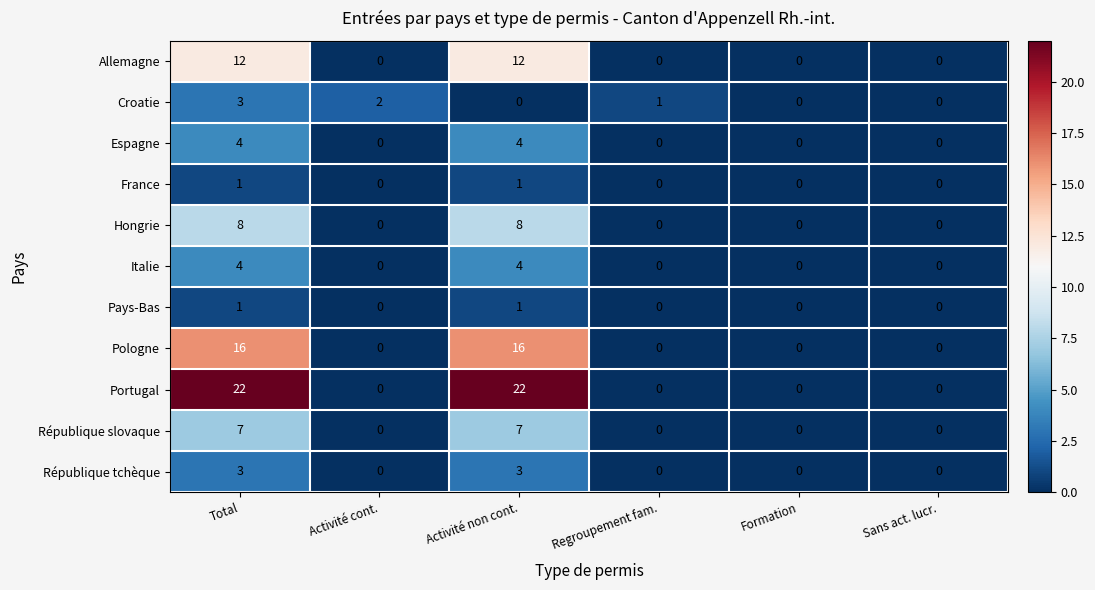

What is the difference between the maximum and second lowest values in the Hongrie series?

8